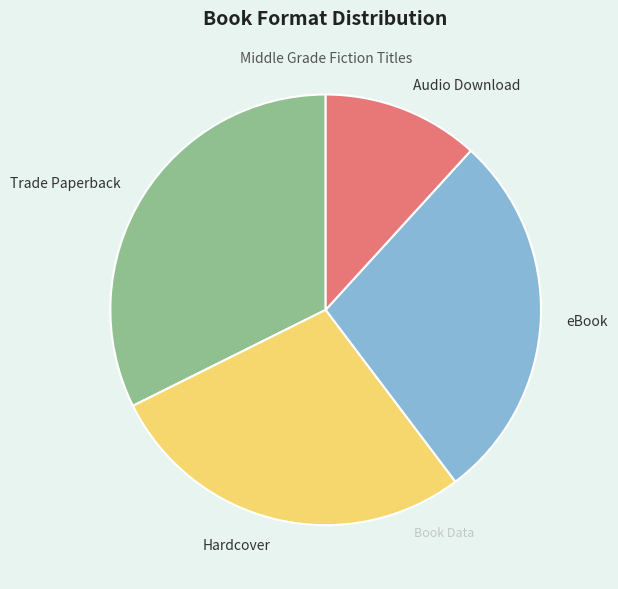

Approximately how many times larger is the value at eBook compared to Trade Paperback?

0.9